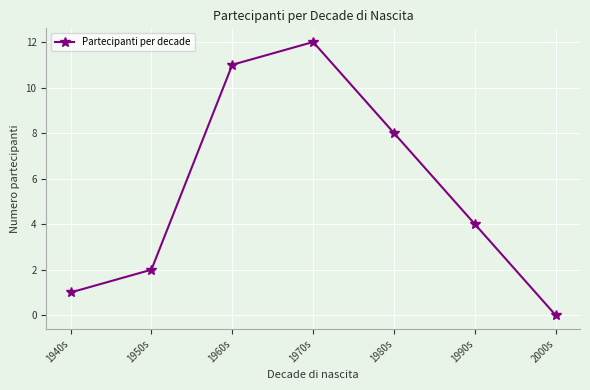

List the labels in order of value, largest first.

1970s, 1960s, 1980s, 1990s, 1950s, 1940s, 2000s